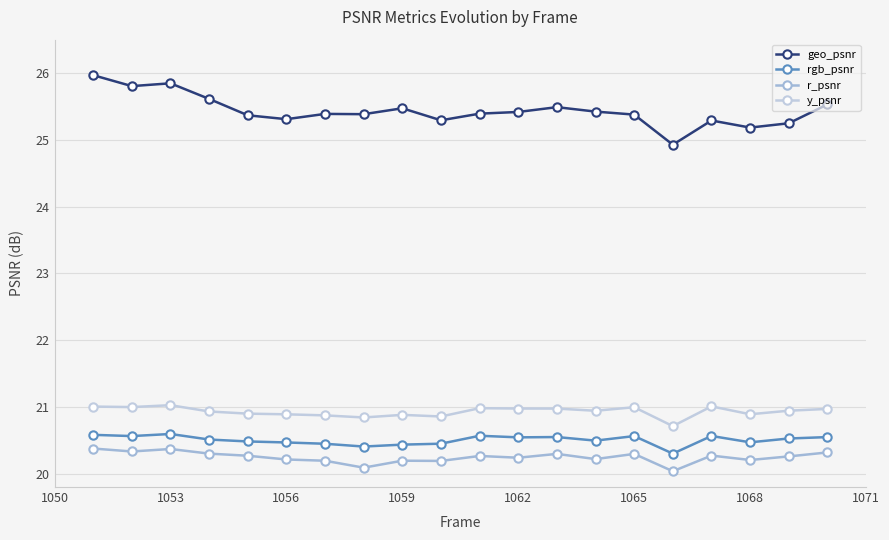

What is the difference between the maximum and minimum values in the r_psnr series?

0.3